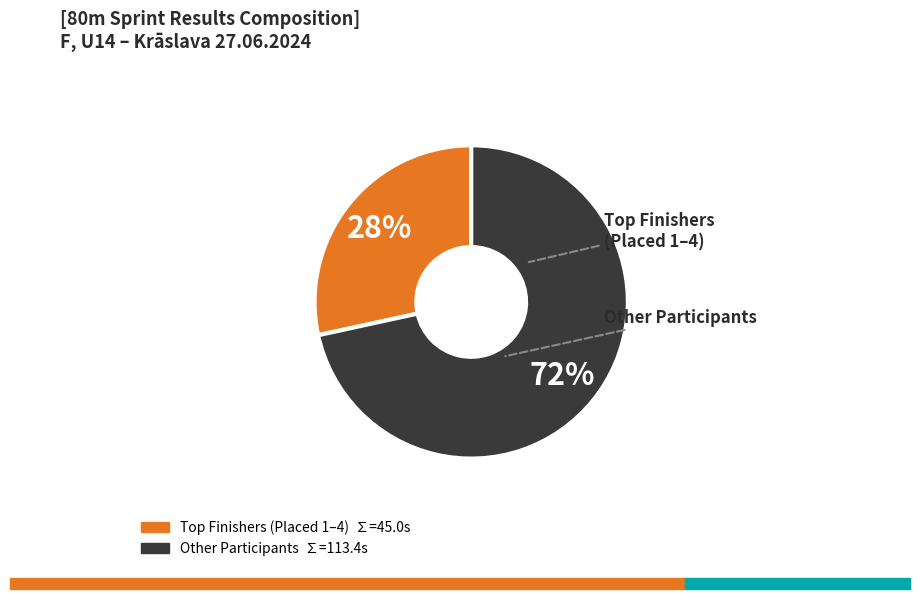

Is there a majority slice in this chart?

Yes